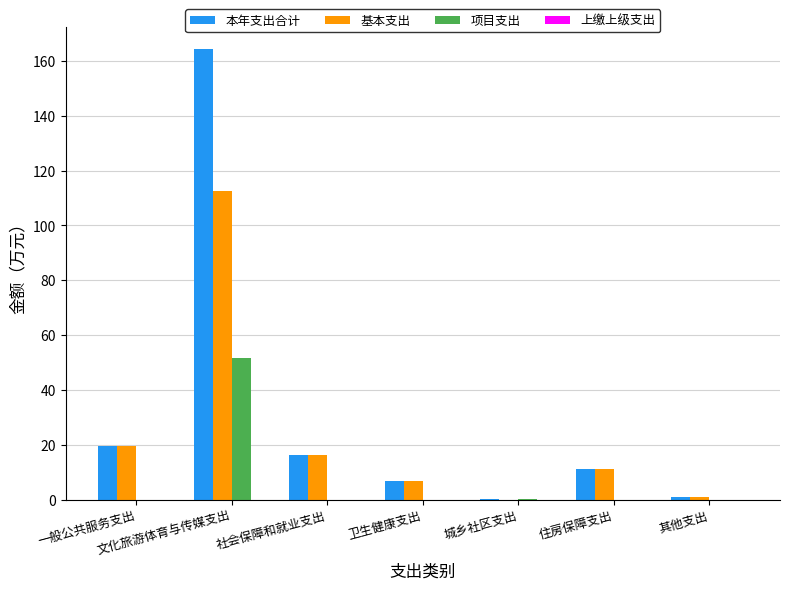

At which category is the sum across all series the highest?

文化旅游体育与传媒支出